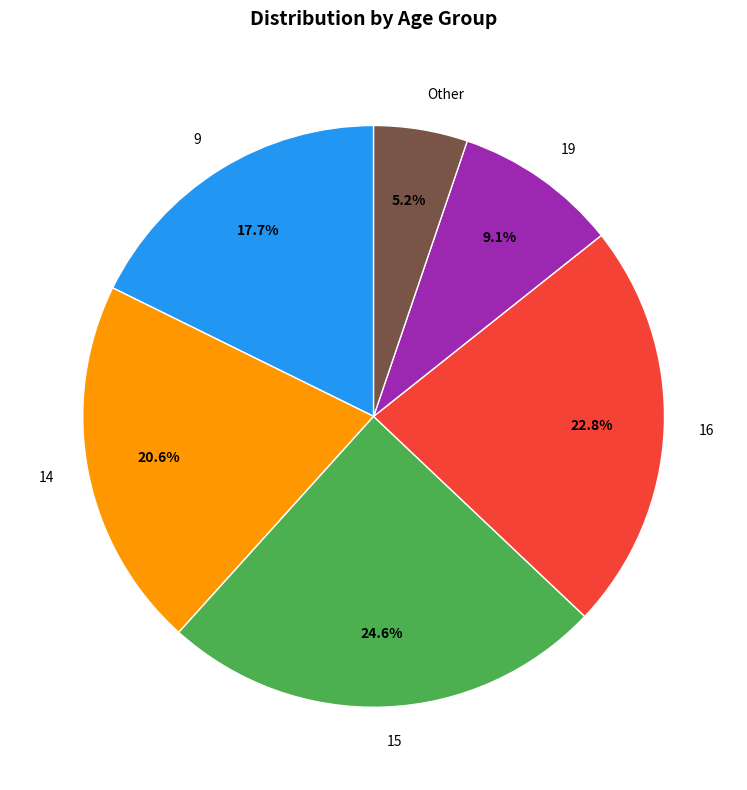

What is the ratio of the value at 16 to the value at 15?

0.9